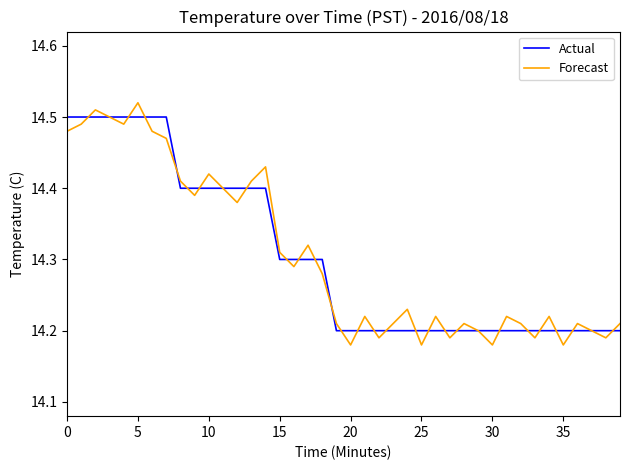

Which series has the widest spread of values?

Forecast